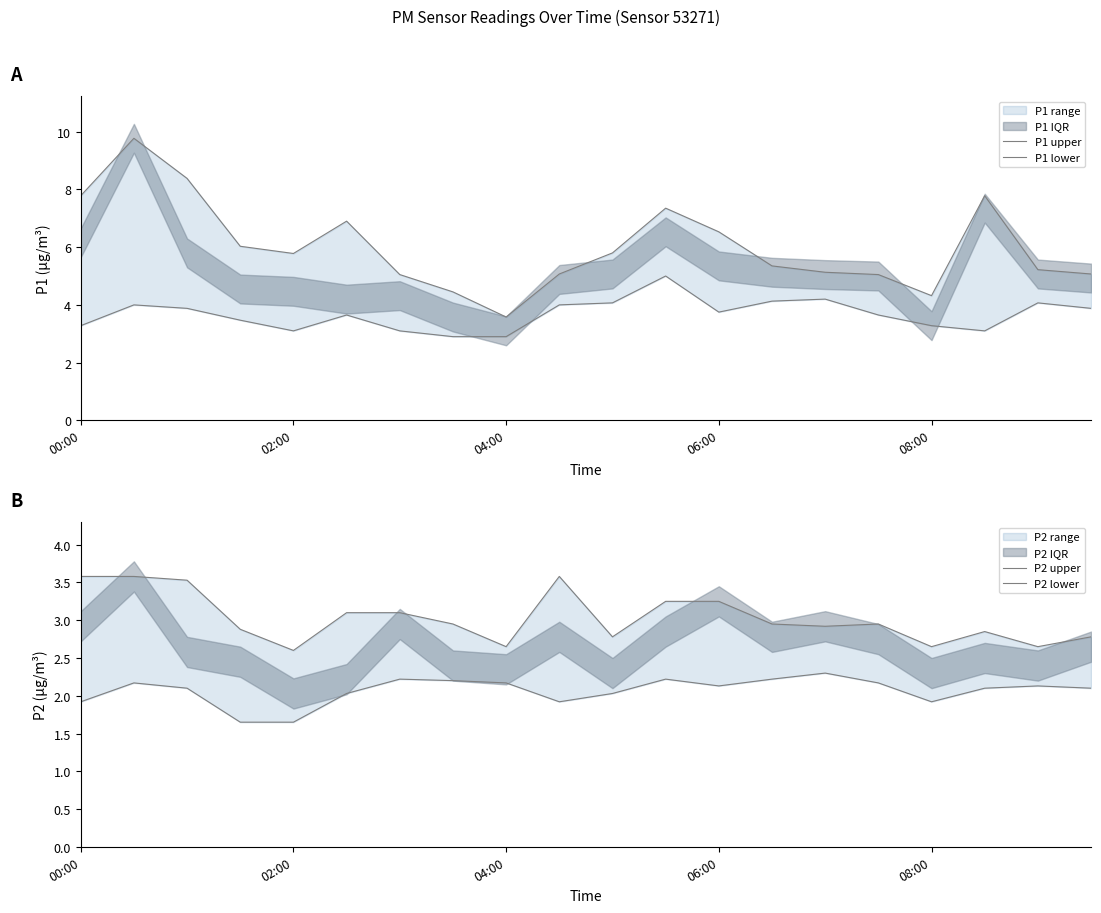

Is the value of P2 upper at 18 greater than the value of P1 lower at 16?

No